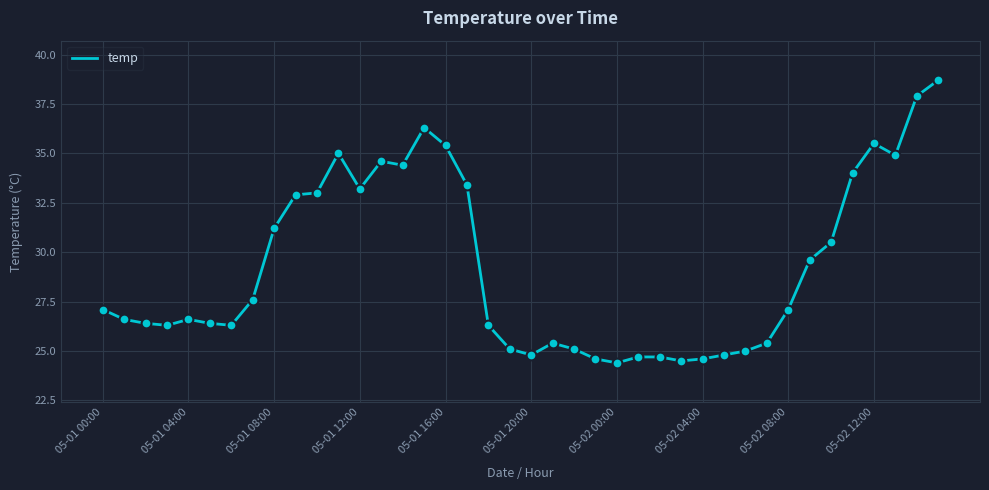

What is the greatest value displayed?

38.7